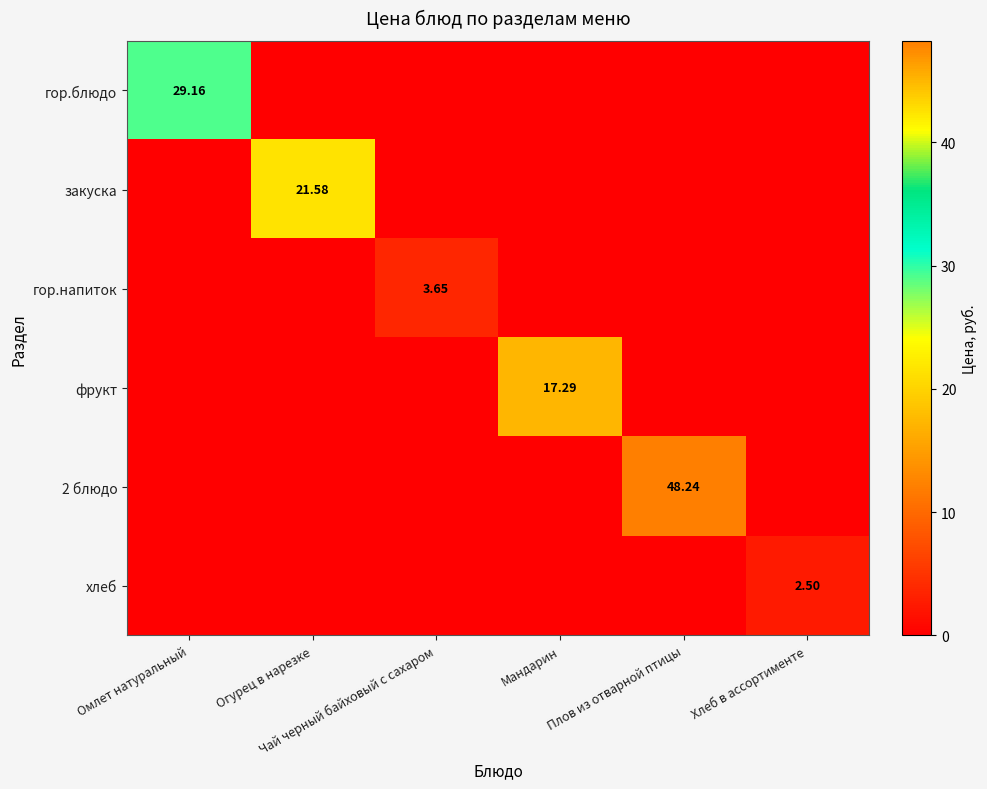

What is the difference between the maximum and minimum values in the гор.напиток series?

3.6